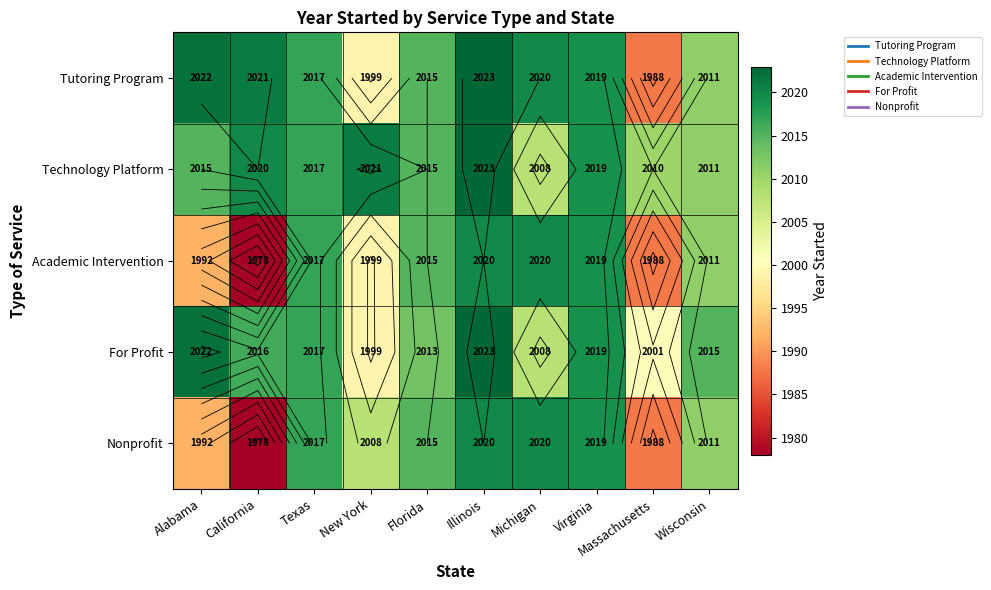

What is the spread (max minus min) of values at Florida?

2